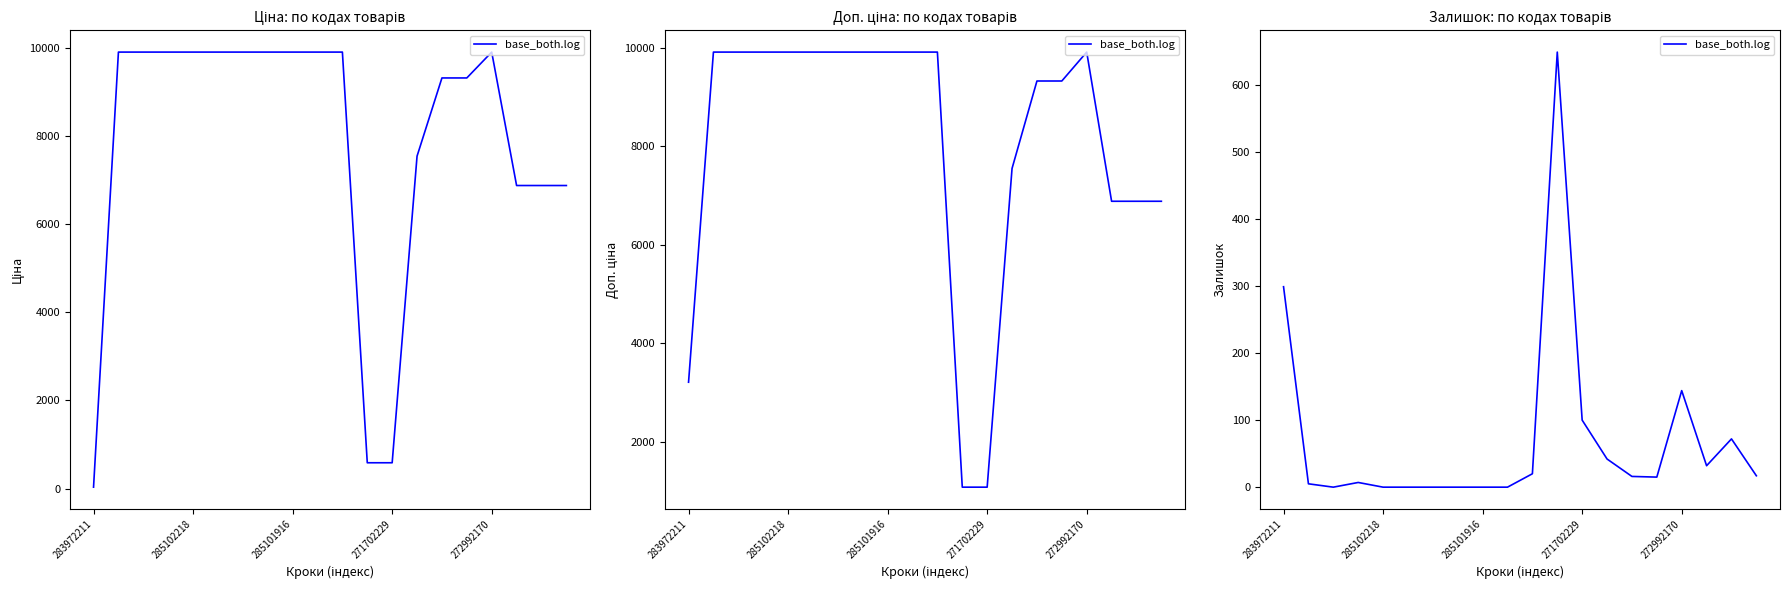

How many lines are shown in the chart?

1